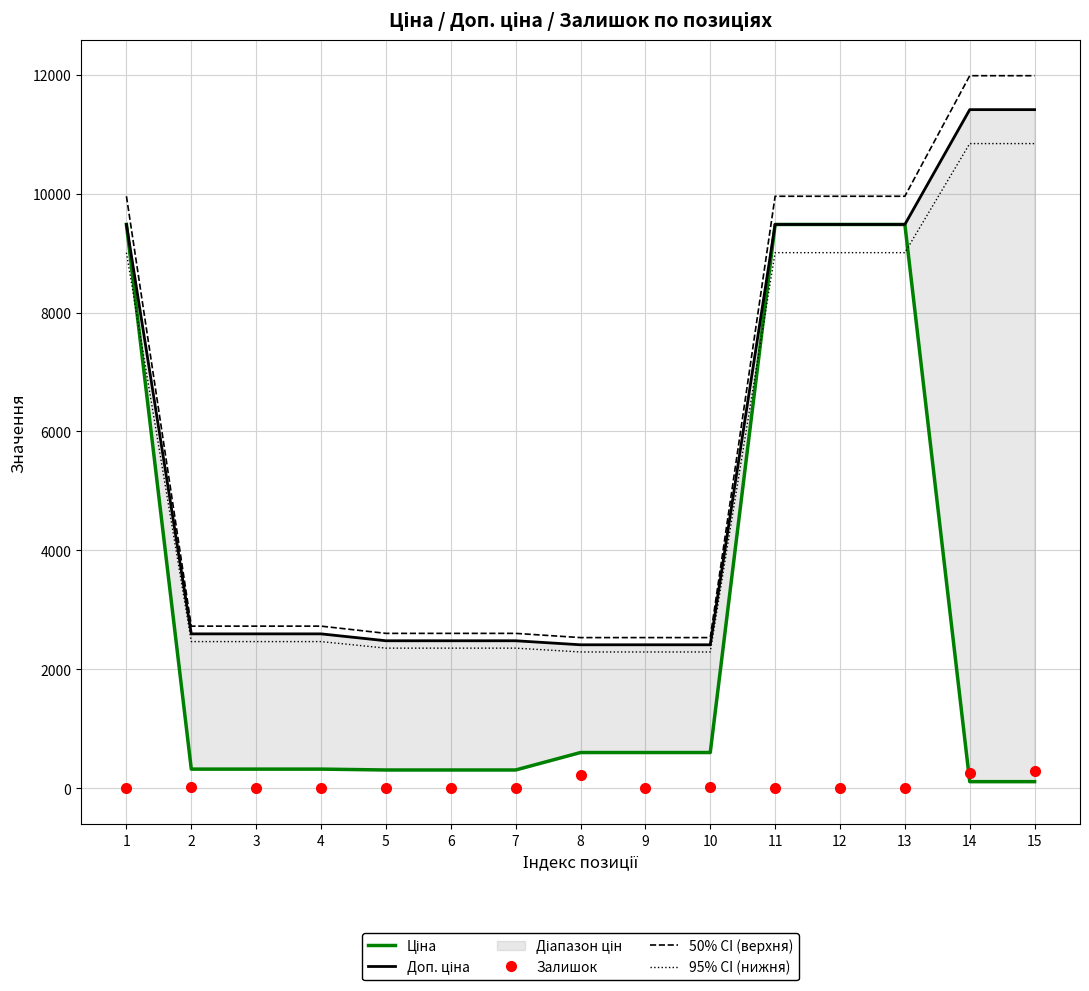

Reading left to right, list all the values displayed in this chart.

Ціна: 1=9480.1	2=324.8	3=324.8	4=324.8	5=310.3	6=310.3	7=310.3	8=603.7	9=603.7	10=603.7	11=9480.1	12=9480.1	13=9480.1	14=114.1	15=114.1
Доп. ціна: 1=9480.1	2=2598.3	3=2598.3	4=2598.3	5=2482.4	6=2482.4	7=2482.4	8=2414.8	9=2414.8	10=2414.8	11=9480.1	12=9480.1	13=9480.1	14=11410.0	15=11410.0
Залишок: 1=0.0	2=27.0	3=12.0	4=5.0	5=7.0	6=7.0	7=5.0	8=233.0	9=0.0	10=21.0	11=0.0	12=8.0	13=2.0	14=260.0	15=290.0
50% CI (верхня): 1=9954.1	2=2728.2	3=2728.2	4=2728.2	5=2606.5	6=2606.5	7=2606.5	8=2535.6	9=2535.6	10=2535.6	11=9954.1	12=9954.1	13=9954.1	14=11980.5	15=11980.5
95% CI (нижня): 1=9006.1	2=2468.4	3=2468.4	4=2468.4	5=2358.3	6=2358.3	7=2358.3	8=2294.1	9=2294.1	10=2294.1	11=9006.1	12=9006.1	13=9006.1	14=10839.5	15=10839.5